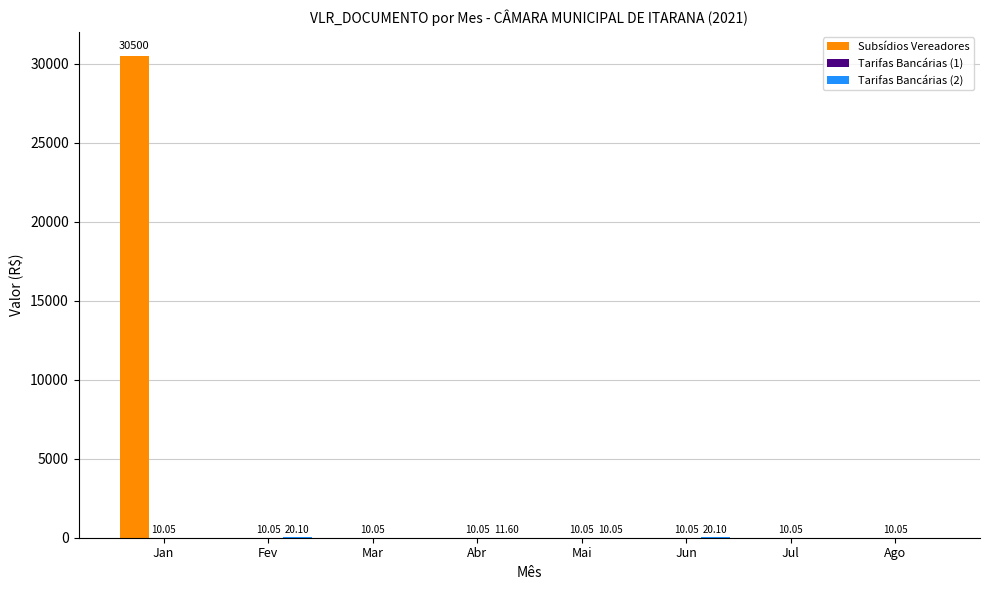

Are the bars grouped side by side (vs. stacked)?

Yes